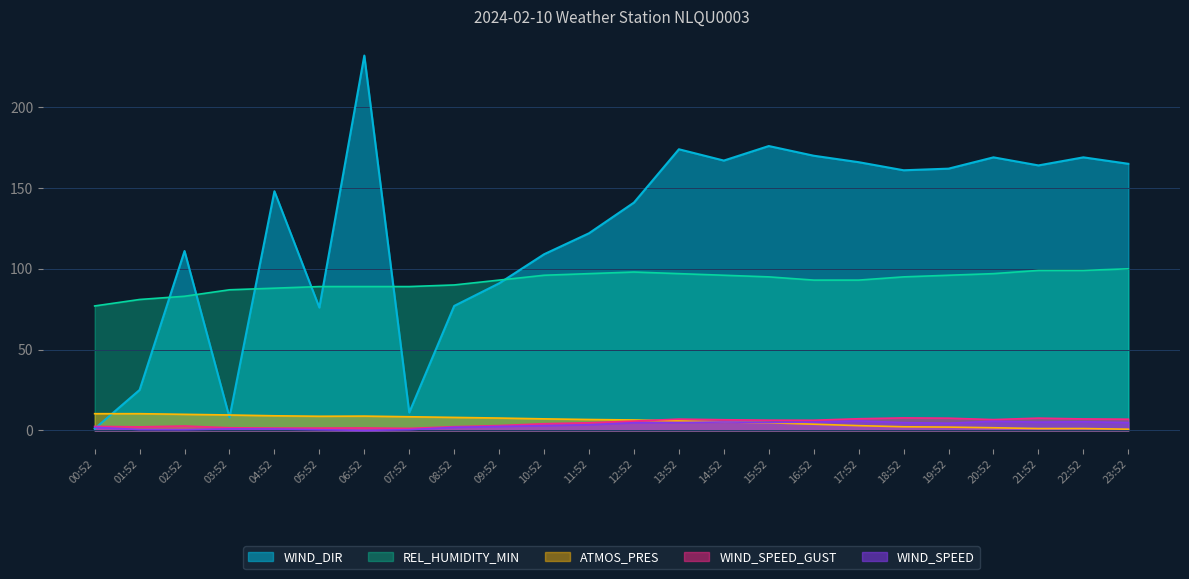

What is the total value across all series at 20:52?

279.9